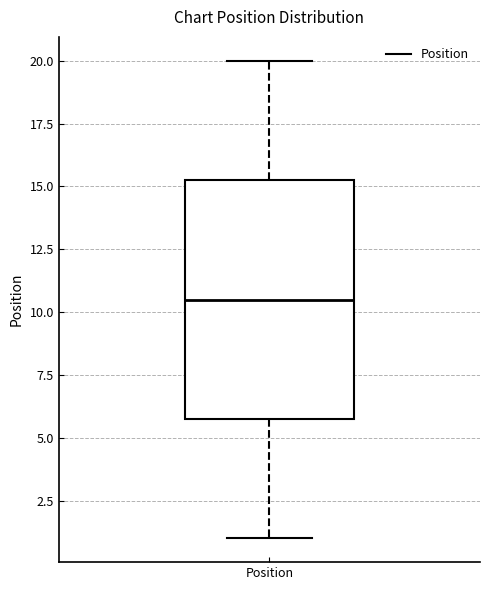

Where does the lower whisker of the box for Position end on the y-axis? The values are not printed on the chart, so give them approximately, as read against the axis.

1.0